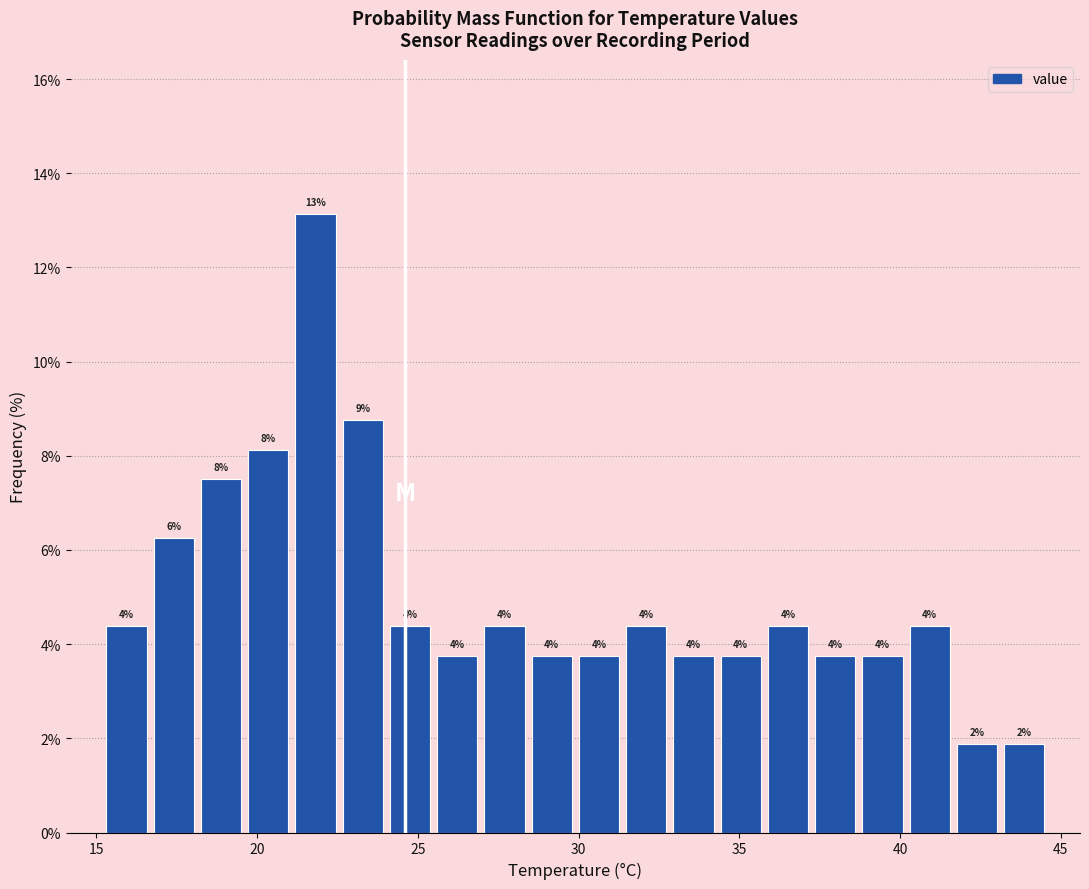

Read against the x-axis, roughly where is the centre of the tallest bar?

22.0